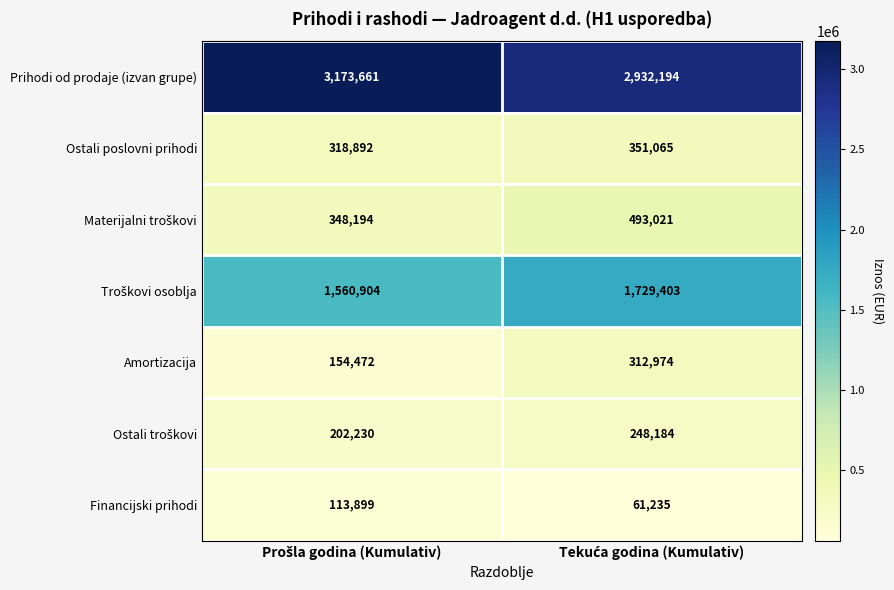

What is the minimum value for Ostali poslovni prihodi?

318892